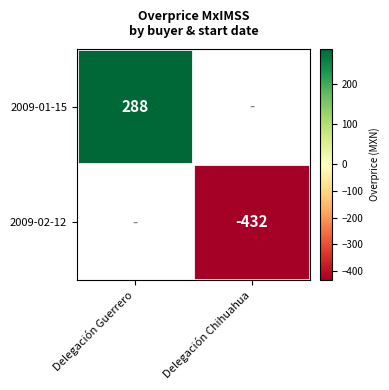

Is it true that 2009-02-12 equals -432 at Delegación Chihuahua?

True